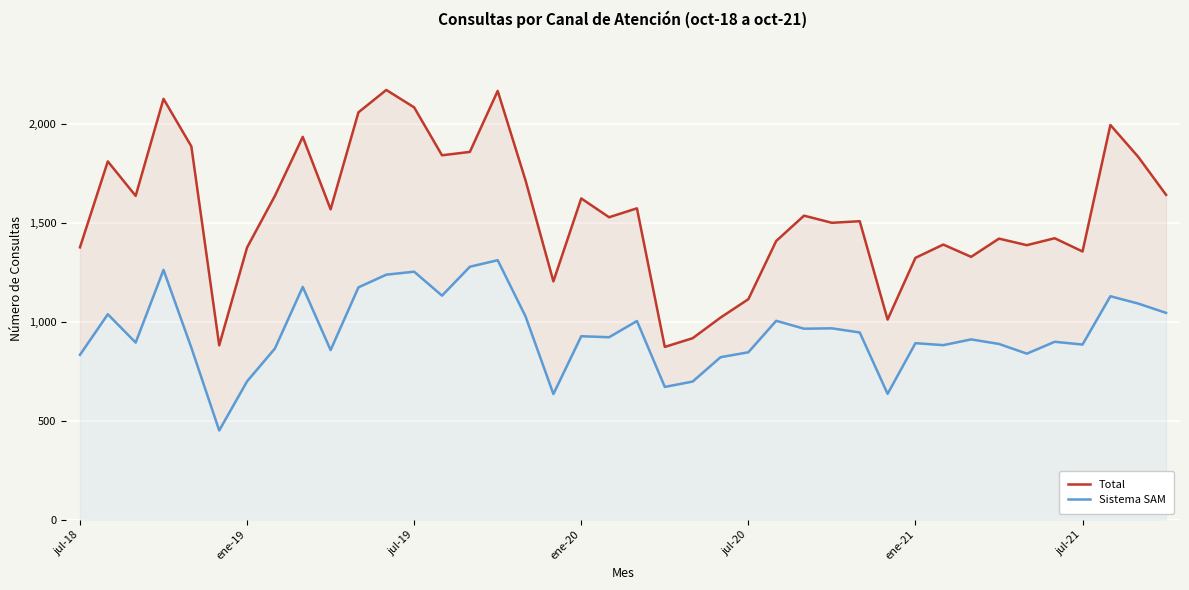

List the labels in order of Total value, largest first.

11, 15, ene-20, 12, 10, 37, 8, jul-20, 14, 13, 38, ene-19, 16, 39, jul-19, 7, 18, 20, 9, 26, 19, 28, 27, 35, 33, 25, 31, 34, jul-18, jul-21, 36, 32, 30, 17, 24, 23, 29, 22, ene-21, 21